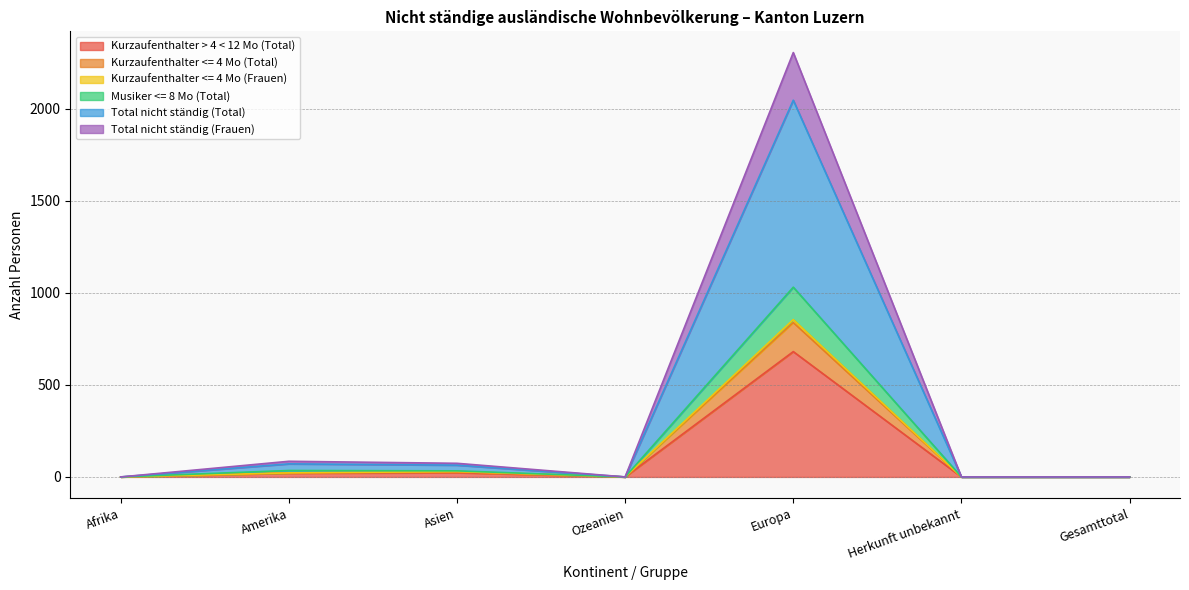

What are all the series names shown in the legend?

Kurzaufenthalter > 4 < 12 Mo (Total), Kurzaufenthalter <= 4 Mo (Total), Kurzaufenthalter <= 4 Mo (Frauen), Musiker <= 8 Mo (Total), Total nicht ständig (Total), Total nicht ständig (Frauen)